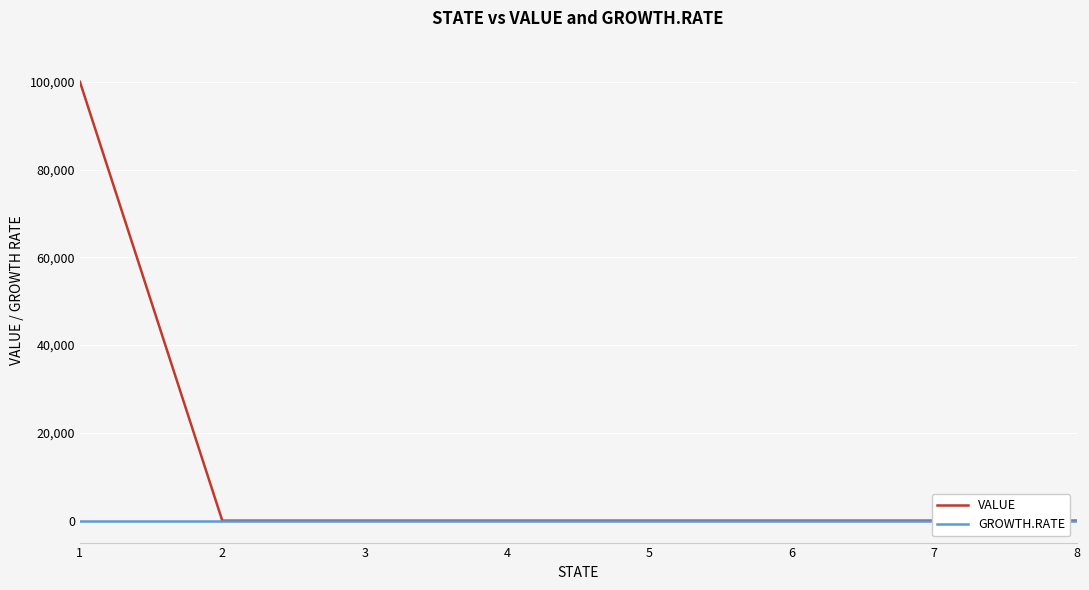

The VALUE series shows 0 at 4. True or false?

True